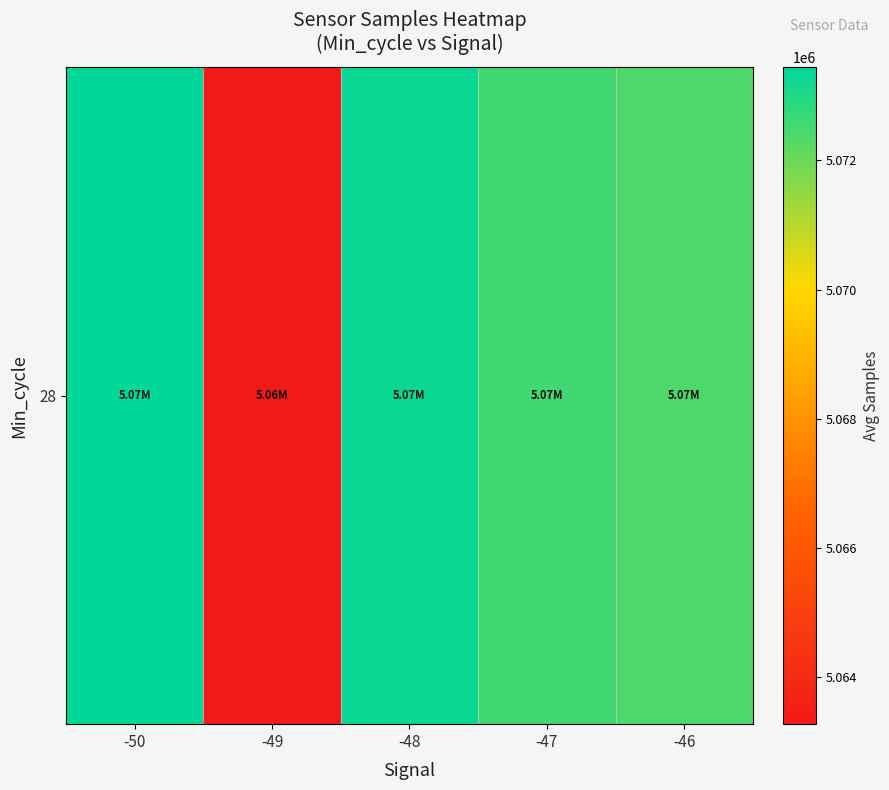

What is the ratio of the value at -49 to the value at -47?

1.0